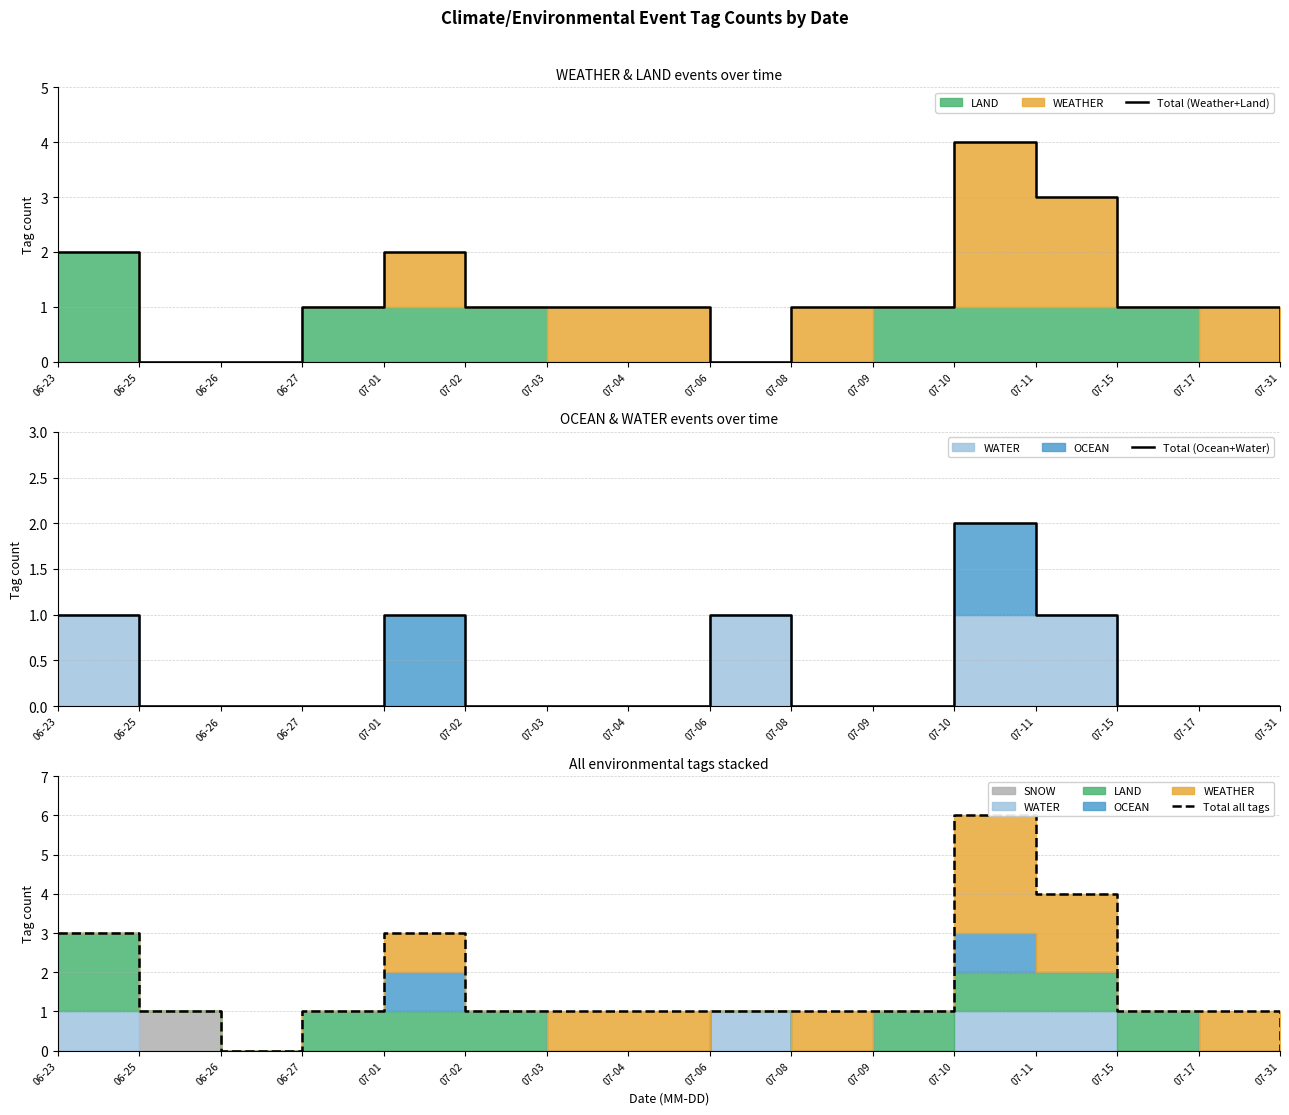

Between 07-08 and 07-06, which is larger?

07-08